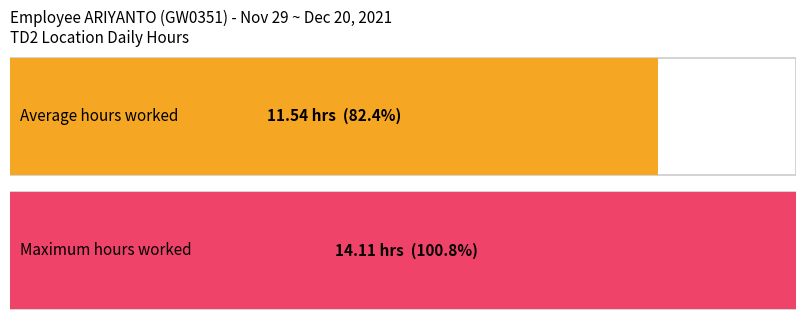

Does the chart contain any negative values?

No